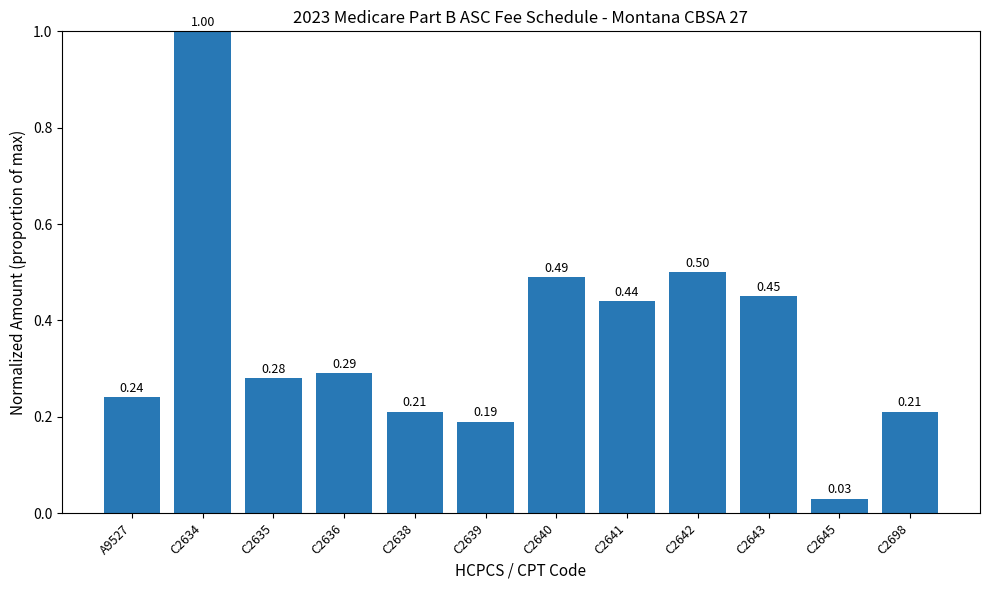

What is the greatest value displayed?

1.0